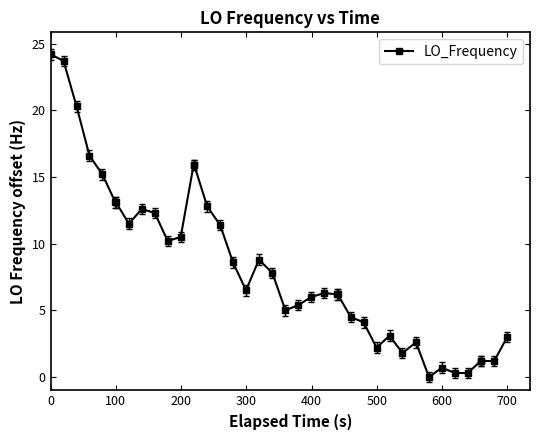

What is the average value?

8.3